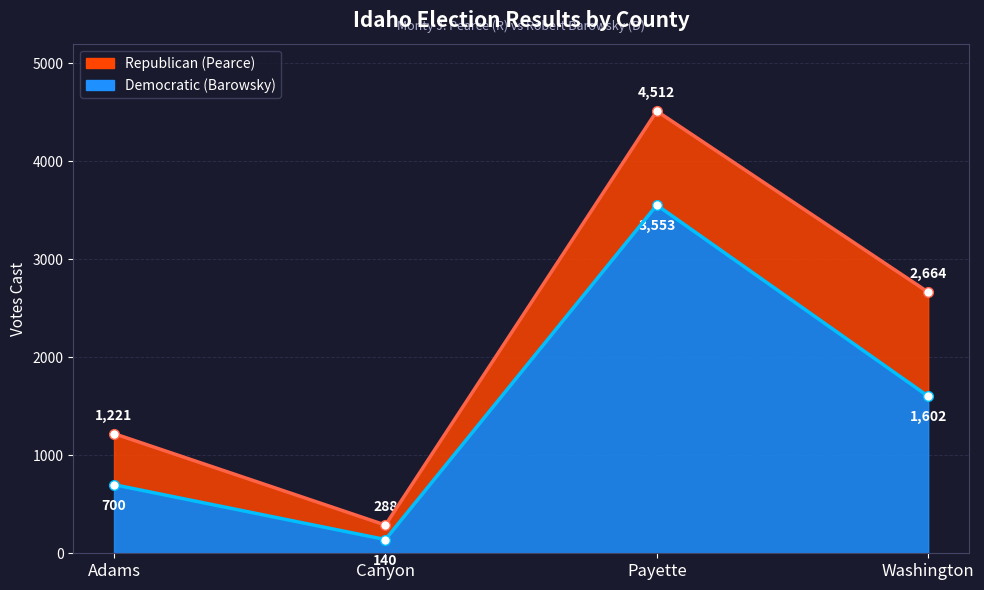

Which series has the widest spread of values?

Republican (Pearce)